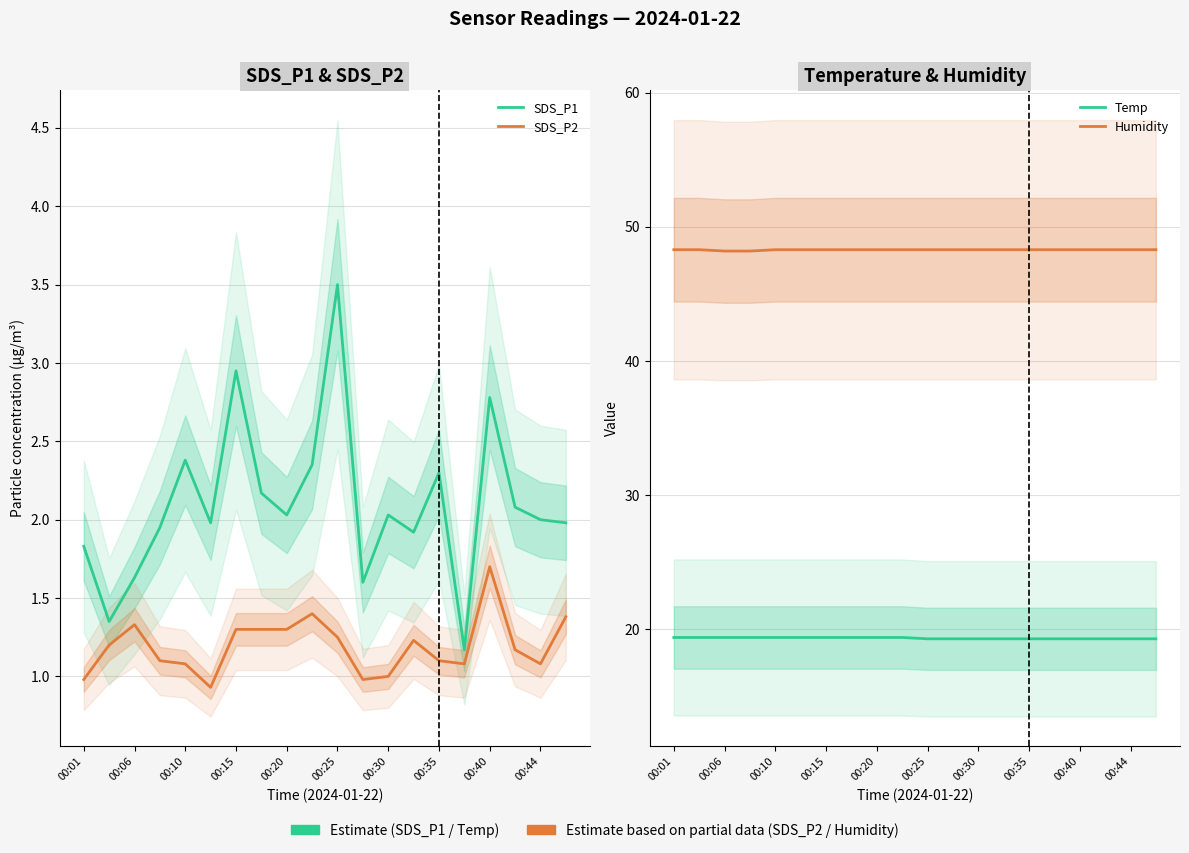

The value of Temp at 00:15 is 34.4. True or false?

False